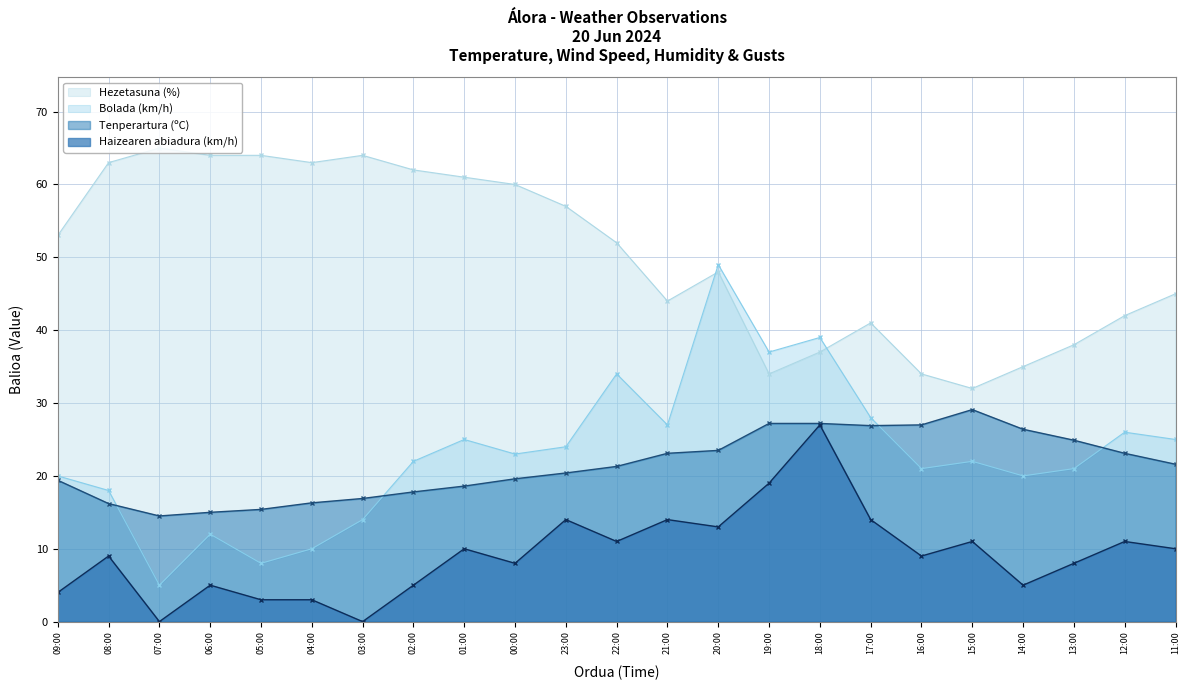

At which label does Bolada (km/h) first exceed 22?

01:00